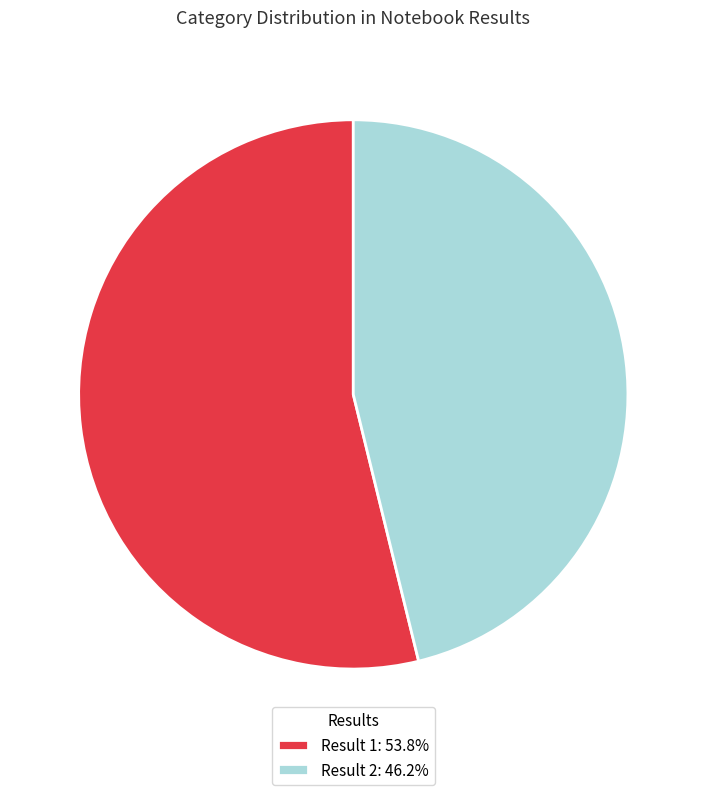

What is the ratio of the value at Result 1: 53.8% to the value at Result 2: 46.2%?

1.2